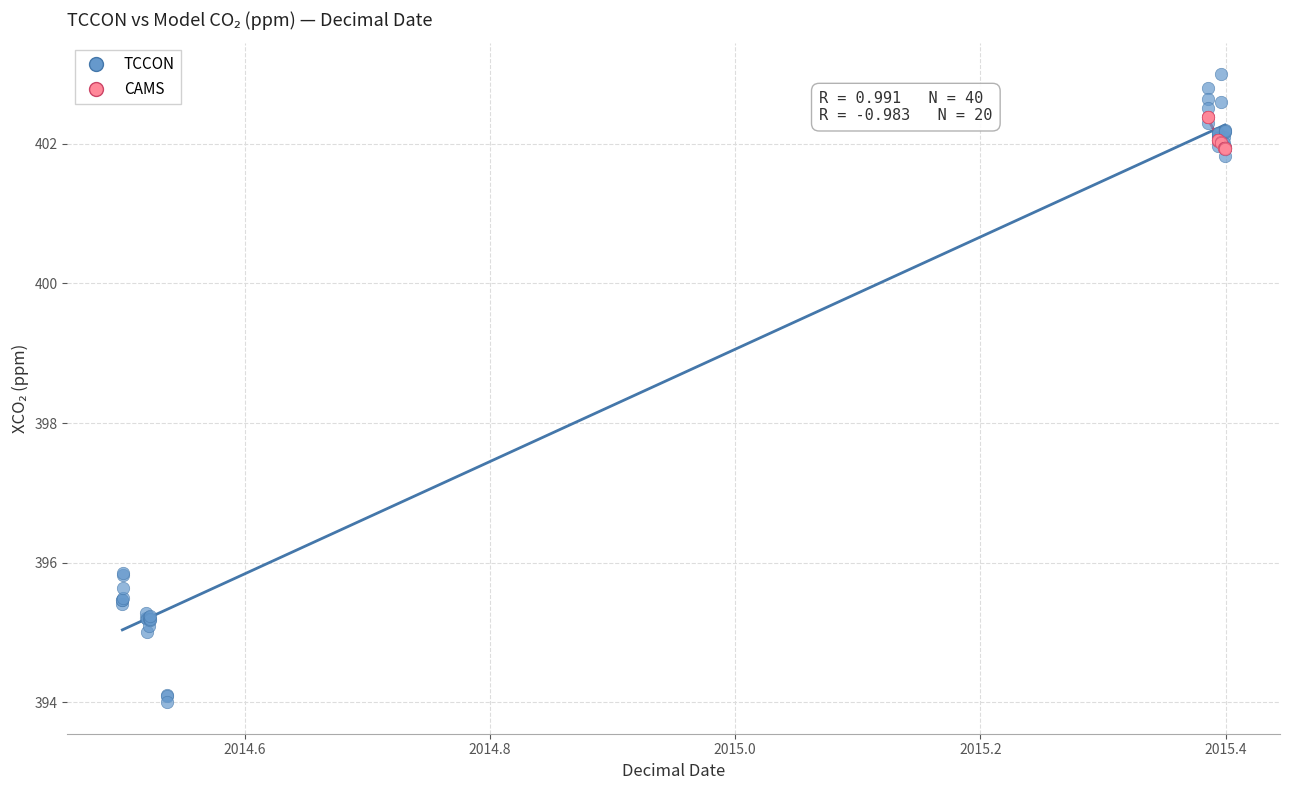

Which series has the widest spread of Y values?

TCCON